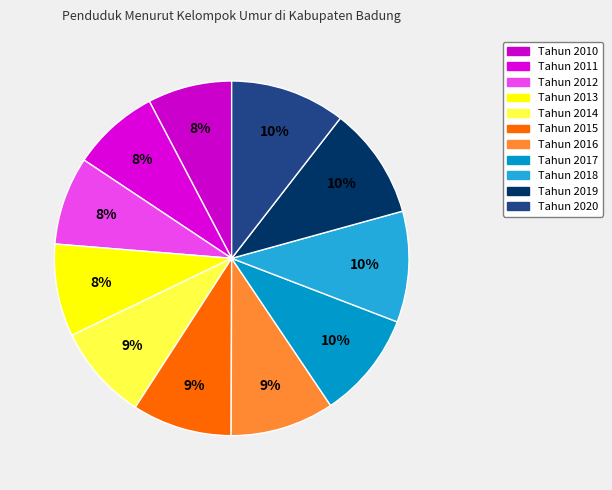

Between Tahun 2011 and Tahun 2017, which is larger?

Tahun 2017